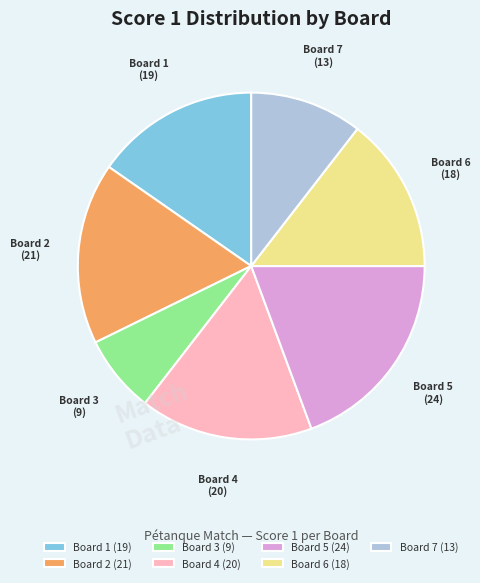

What is the smallest slice in the pie chart?

Board 3